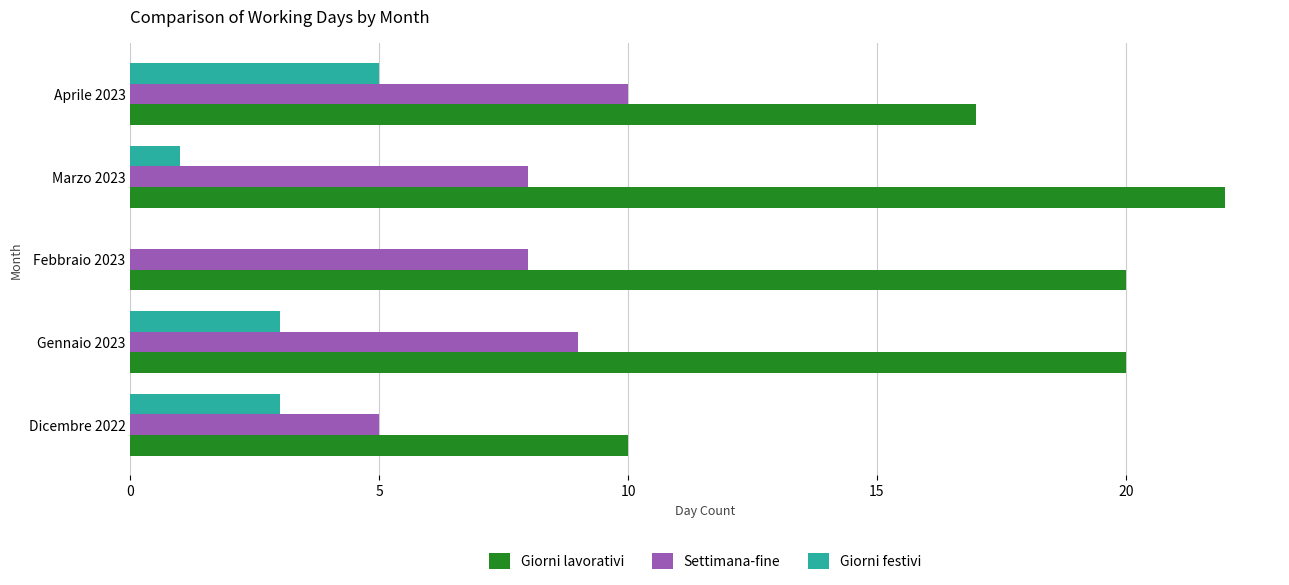

What are all the series names shown in the legend?

Giorni lavorativi, Settimana-fine, Giorni festivi